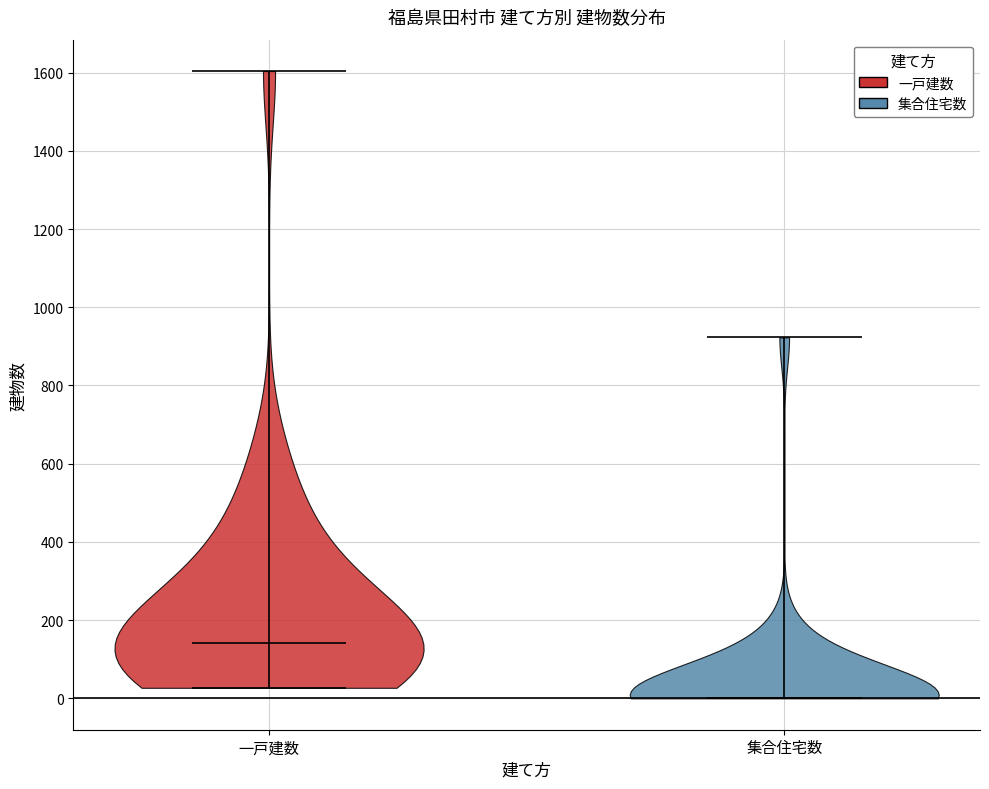

Which violin has the highest median line?

一戸建数